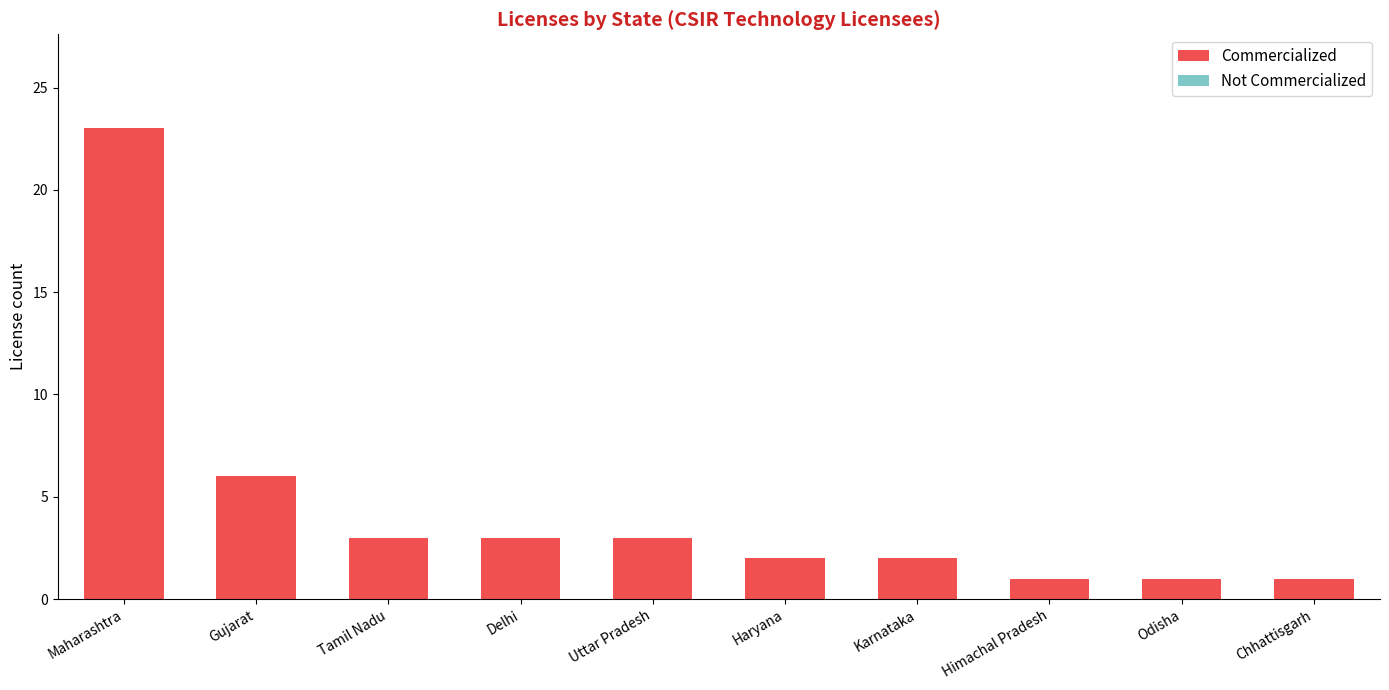

What is the label of the 5th bar from the left?

Uttar Pradesh